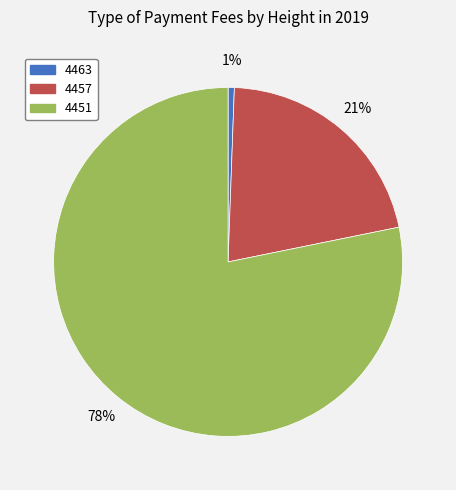

To the nearest percent, what percentage of the pie is 4451?

78%